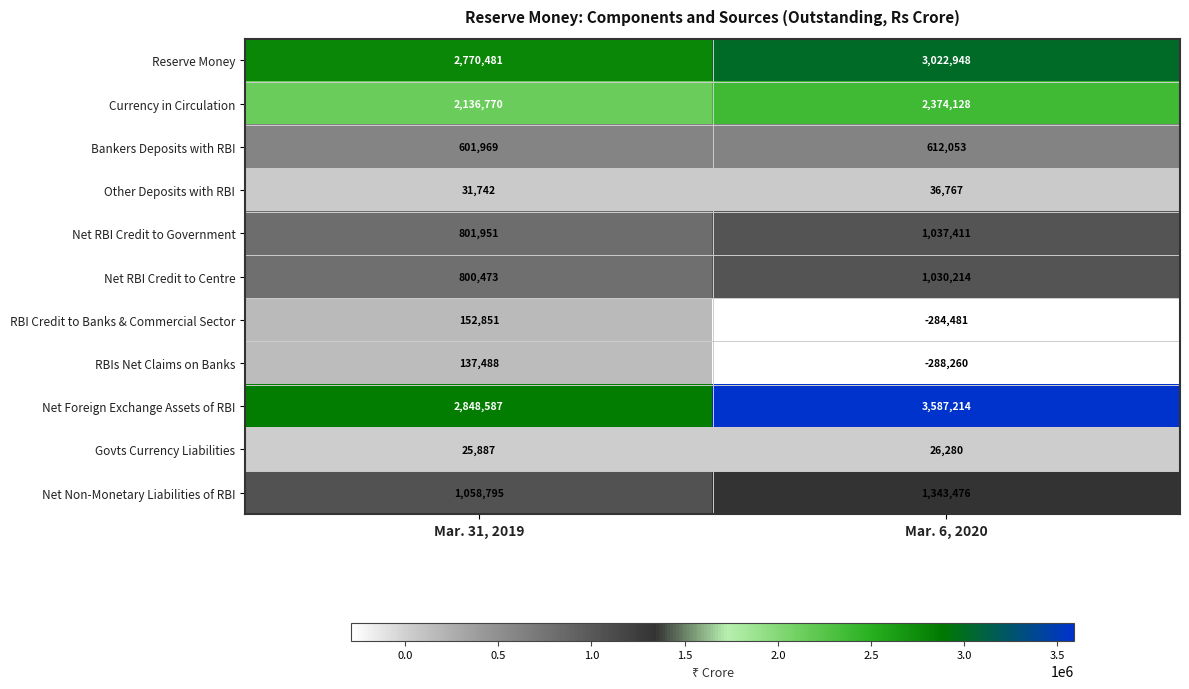

The value of Govts Currency Liabilities at Mar. 6, 2020 is 26280. True or false?

True